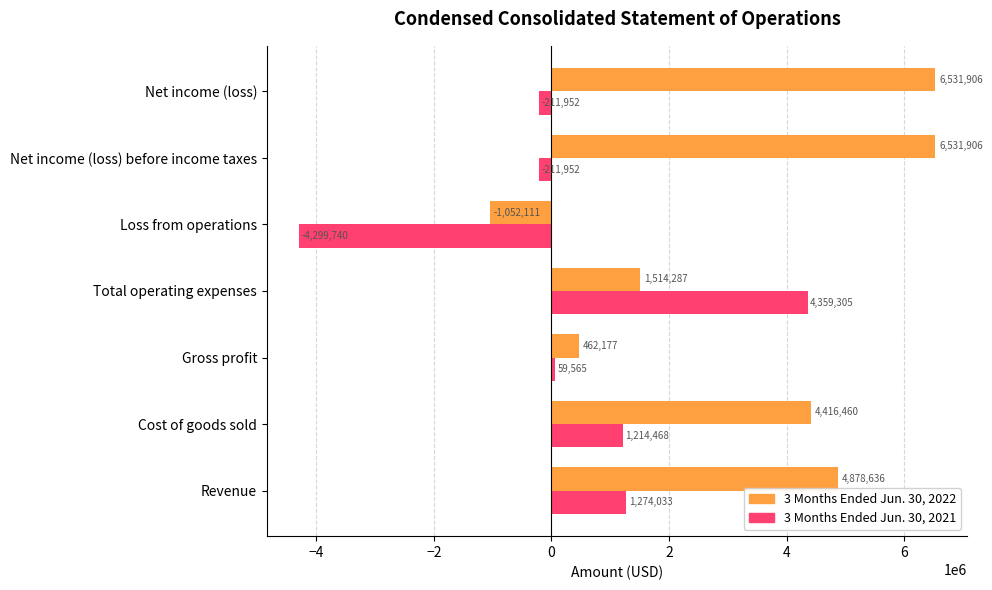

Which series has the widest spread of values?

3 Months Ended Jun. 30, 2021